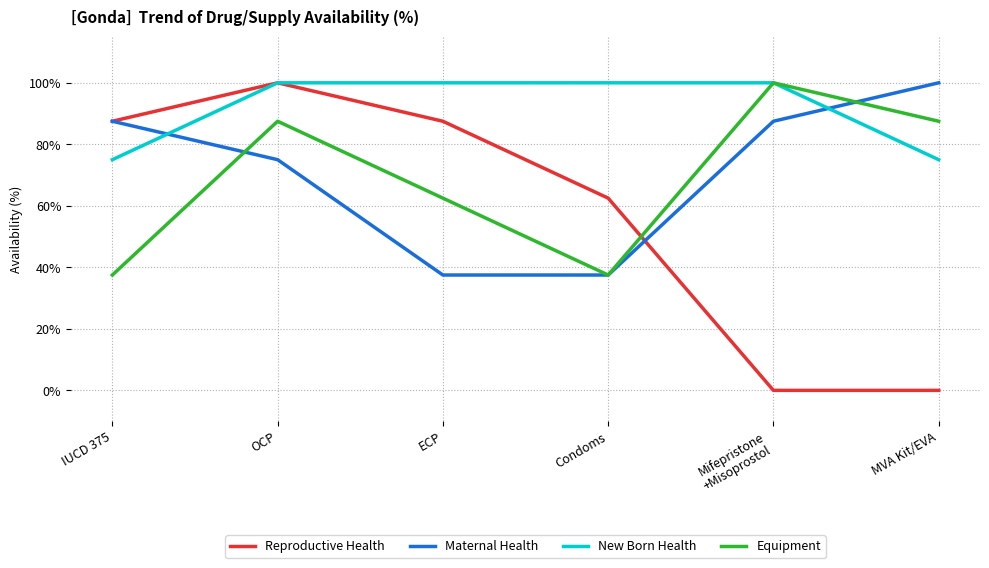

Where is the first local maximum for Equipment?

OCP